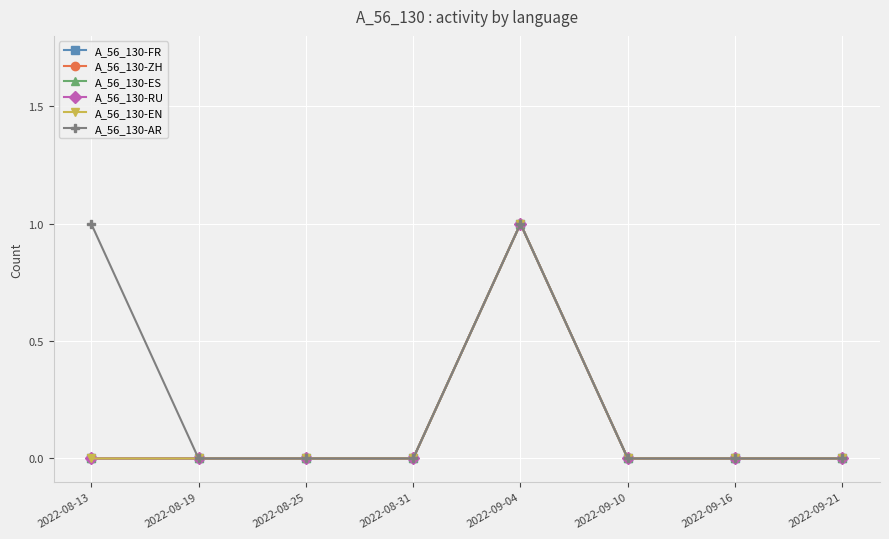

Is this an area chart (filled region under the line)?

No